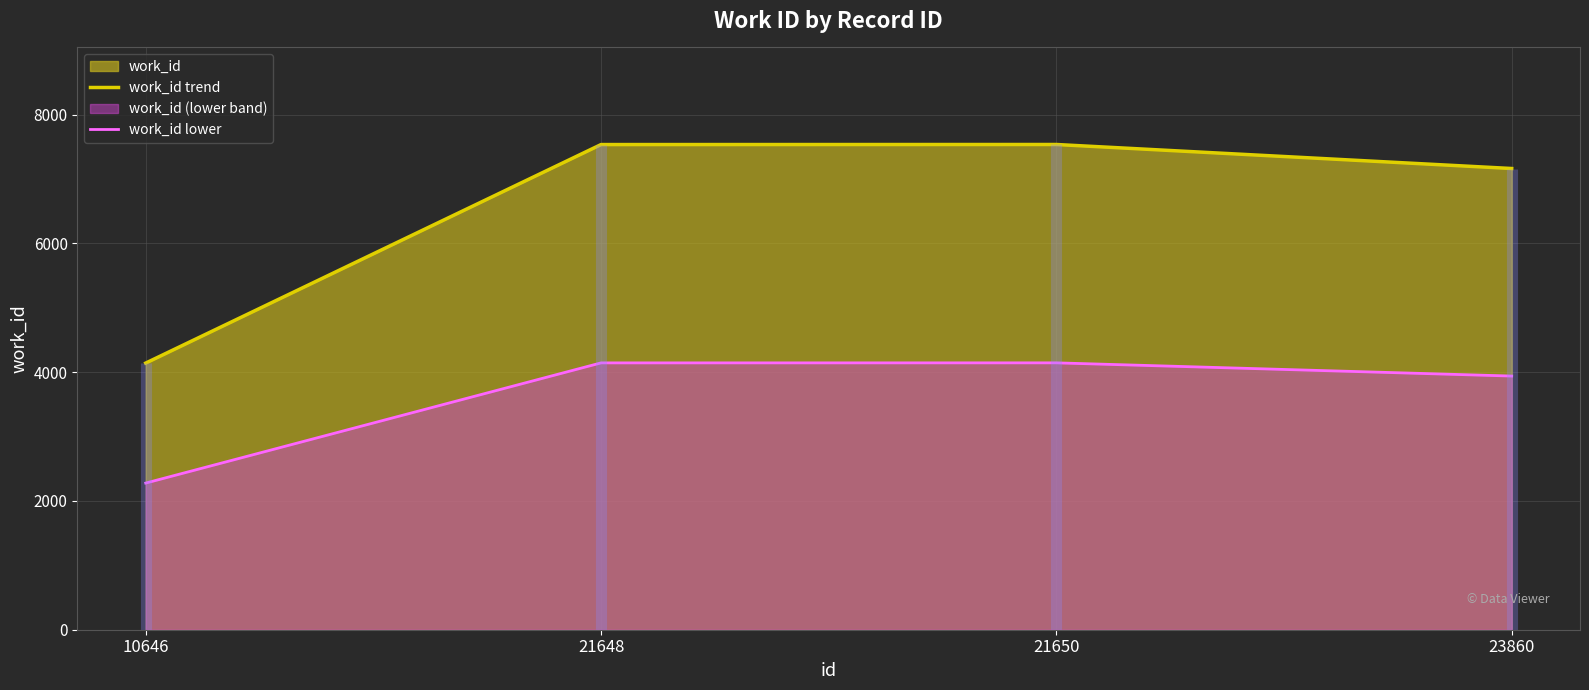

Which series has the largest total across all categories?

work_id trend